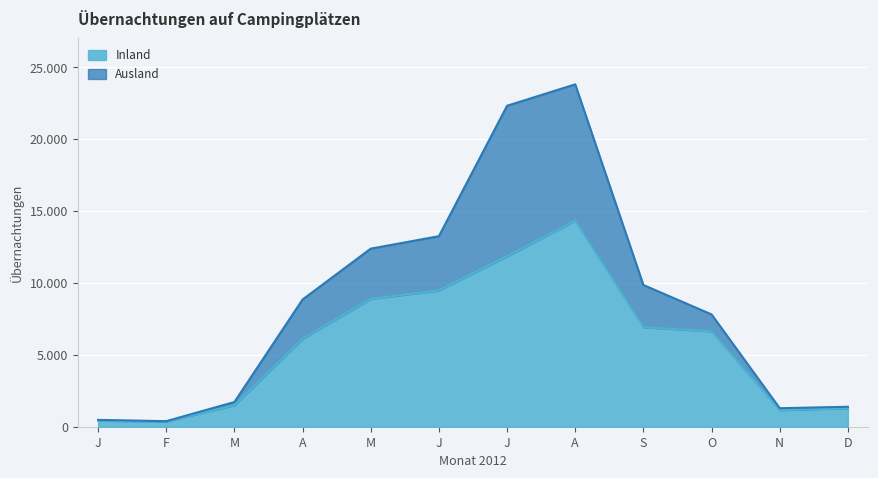

Does the chart display data point markers on the line(s)?

No